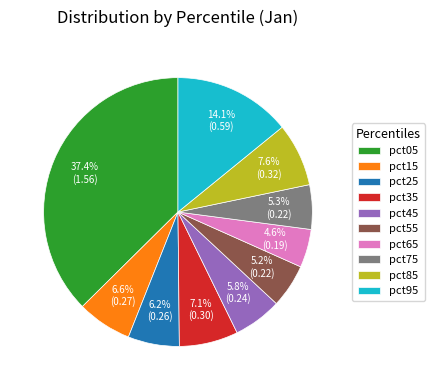

To the nearest percent, what is the difference between the pct35 and pct15 slice percentages?

1%